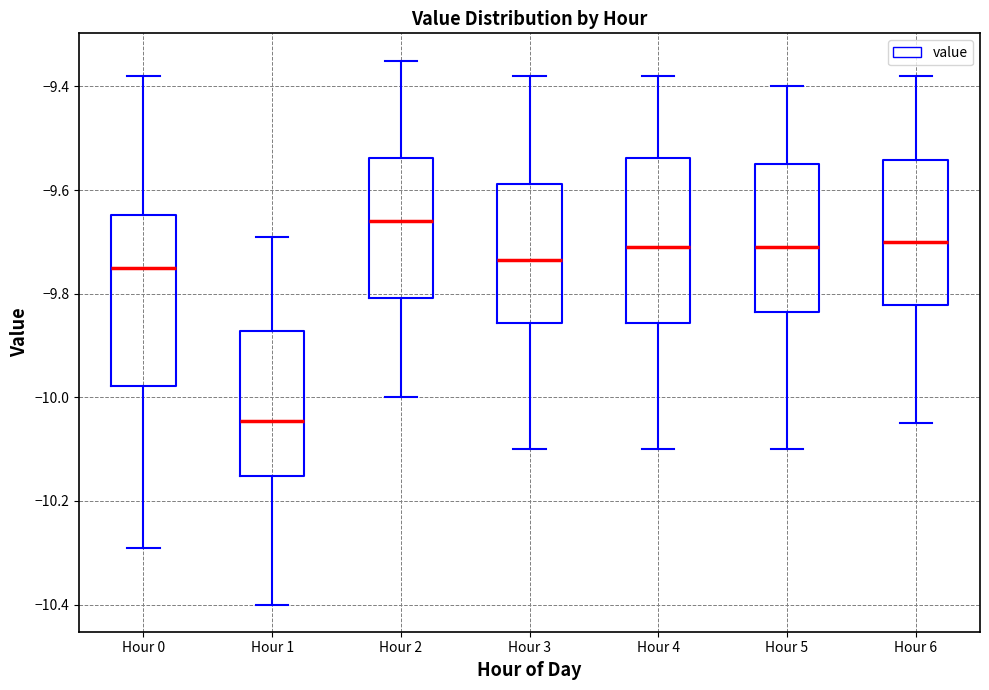

Reading left to right, read every box against the y-axis: the position of its median line, the range the box covers, and the ends of its whiskers. The values are not printed on the chart, so give them approximately, as read against the axis.

Hour 0: median -9.74, box -9.98 to -9.64, whiskers -10.28 to -9.38
Hour 1: median -10.04, box -10.16 to -9.88, whiskers -10.40 to -9.68
Hour 2: median -9.66, box -9.80 to -9.54, whiskers -10.00 to -9.34
Hour 3: median -9.74, box -9.86 to -9.58, whiskers -10.10 to -9.38
Hour 4: median -9.70, box -9.86 to -9.54, whiskers -10.10 to -9.38
Hour 5: median -9.70, box -9.84 to -9.54, whiskers -10.10 to -9.40
Hour 6: median -9.70, box -9.82 to -9.54, whiskers -10.04 to -9.38